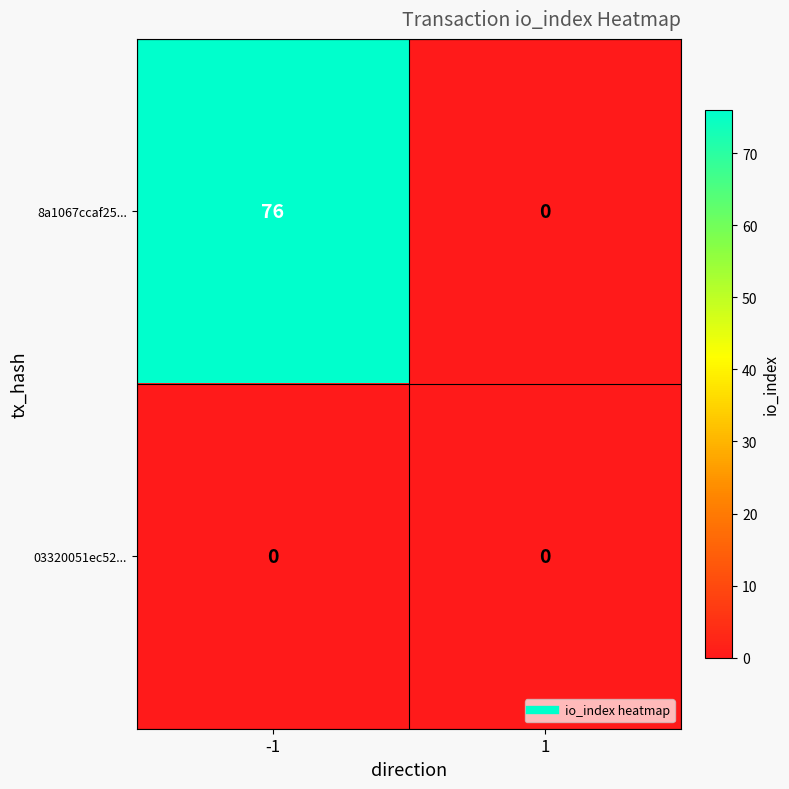

What is the spread (max minus min) of values at -1?

76